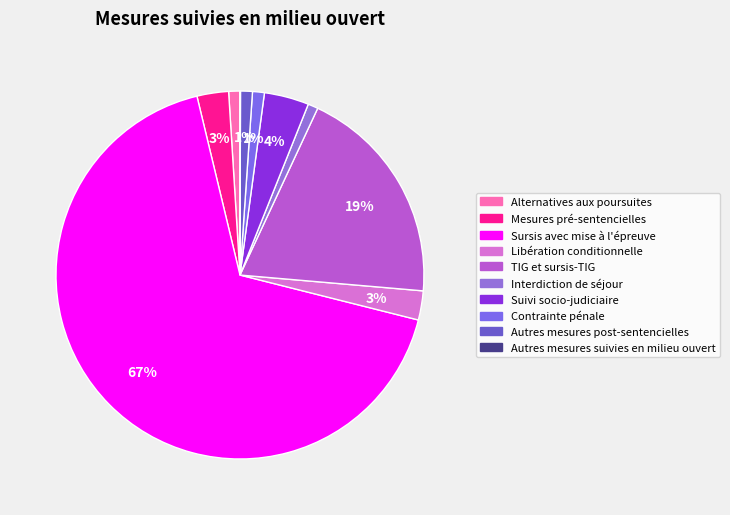

True or false: Suivi socio-judiciaire accounts for 4% of the total.

True